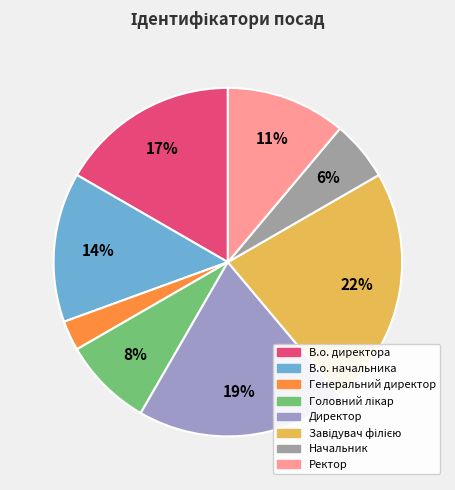

Does any single category account for the majority?

No